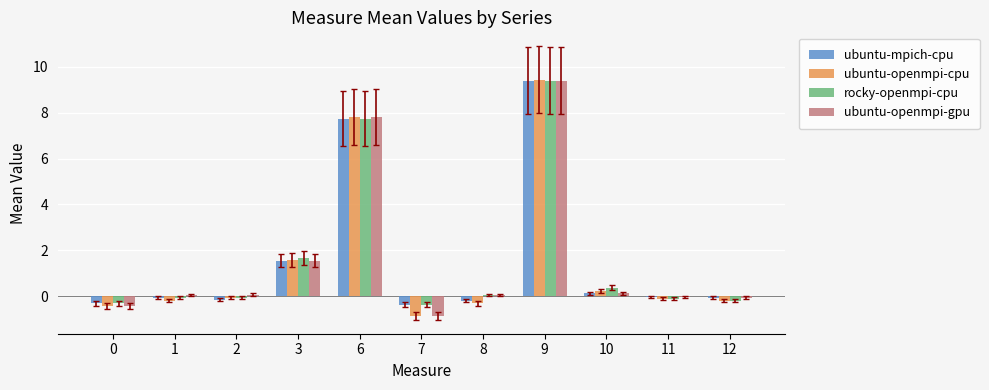

Is the value of ubuntu-openmpi-gpu at 11 greater than the value of ubuntu-openmpi-cpu at 7?

Yes